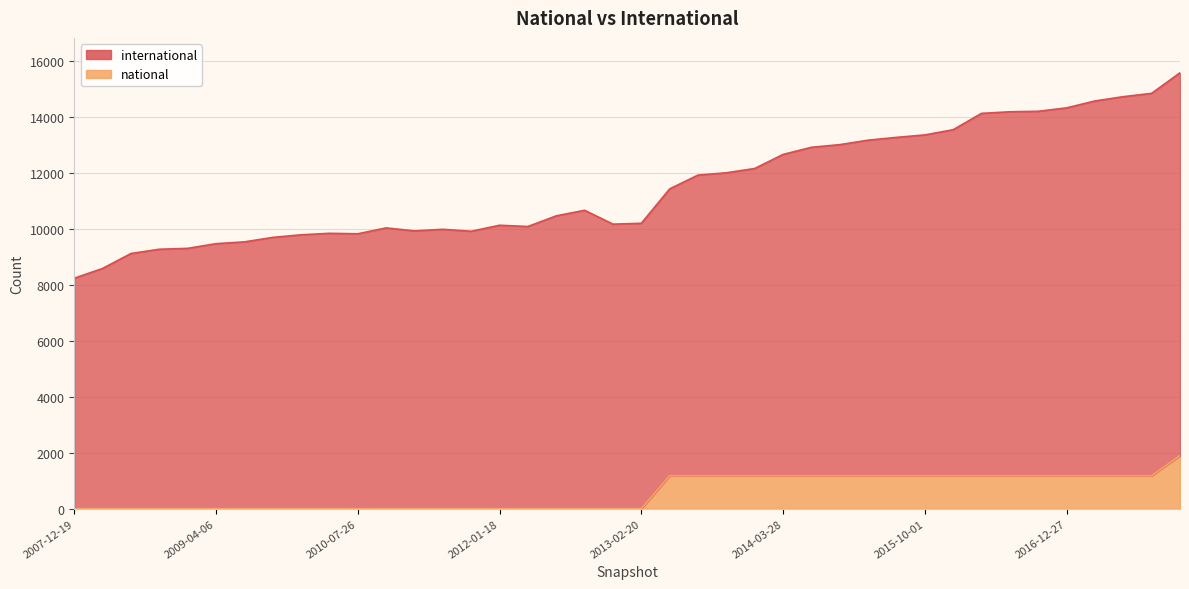

What are all the series names shown in the legend?

international, national